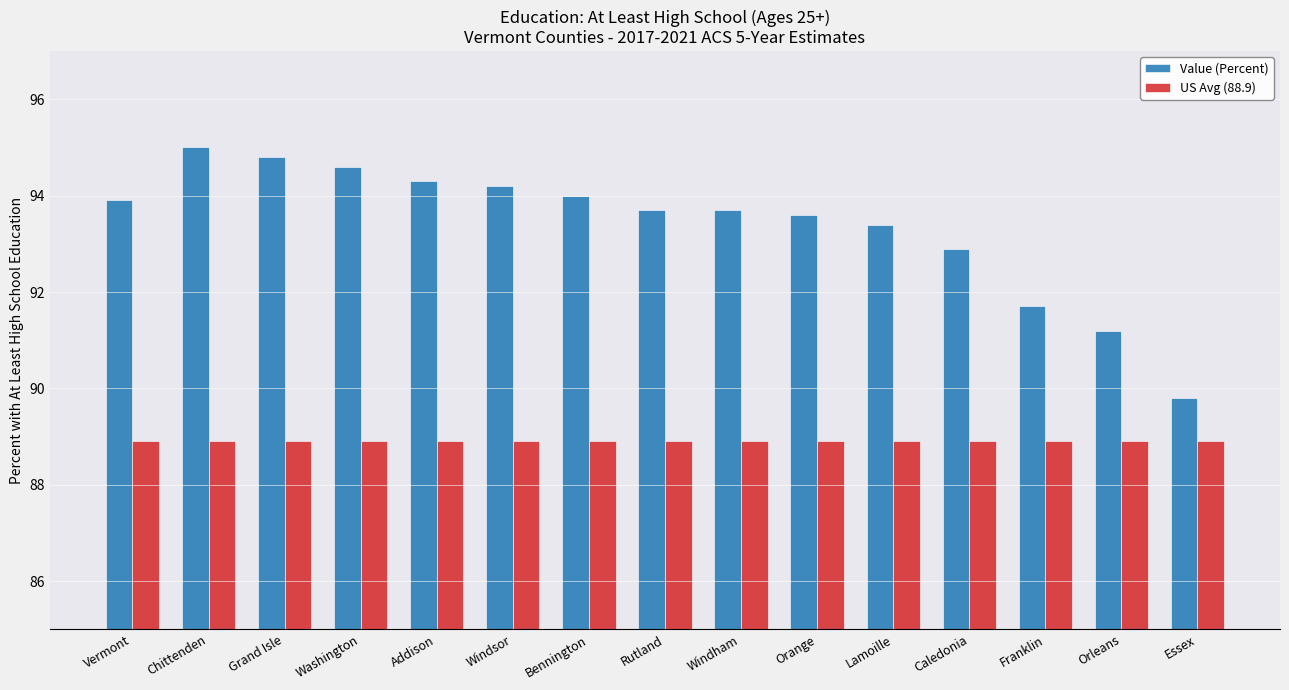

Reading left to right, extract all data points from this chart.

Value (Percent): 93.9	95.0	94.8	94.6	94.3	94.2	94.0	93.7	93.7	93.6	93.4	92.9	91.7	91.2	89.8
US Avg (88.9): 88.9	88.9	88.9	88.9	88.9	88.9	88.9	88.9	88.9	88.9	88.9	88.9	88.9	88.9	88.9